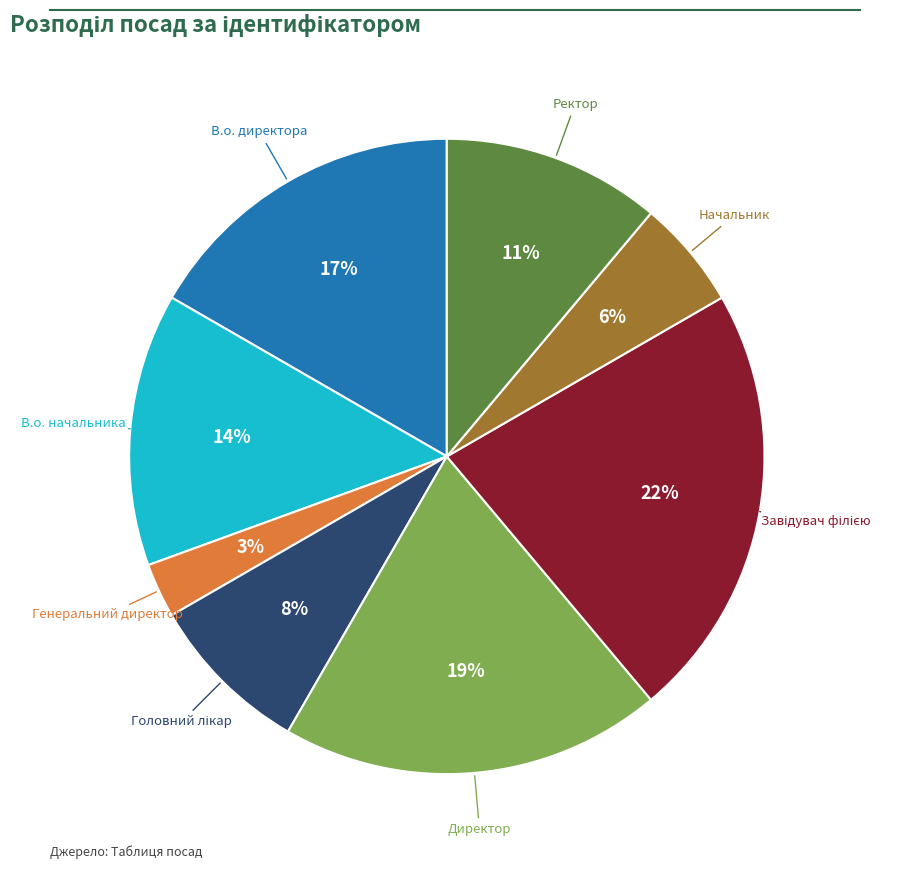

To the nearest percent, what is the difference between the largest and smallest slice percentages?

19%